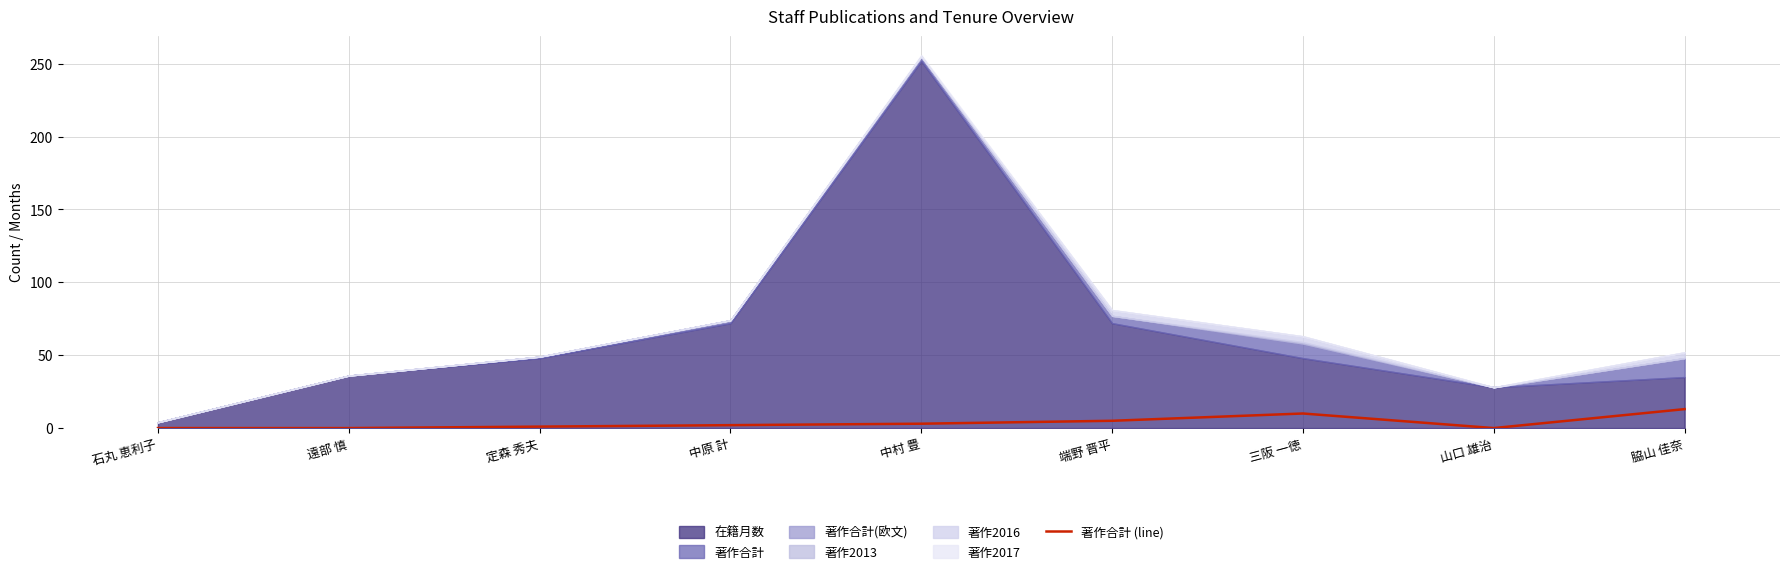

True or false: there are more than 2 points higher than both neighbors.

False